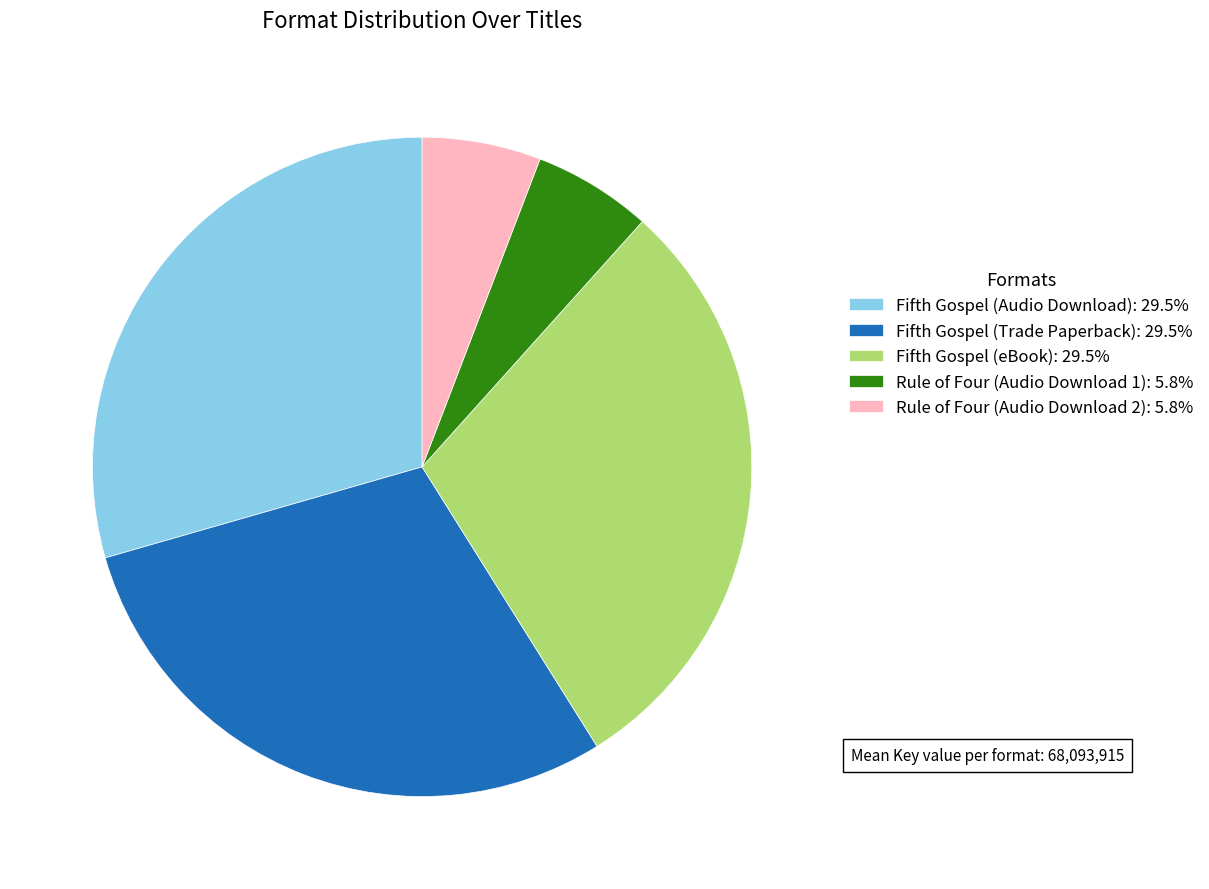

Is the sum of Rule of Four (Audio Download 2): 5.8% and Fifth Gospel (Audio Download): 29.5% greater than half?

No